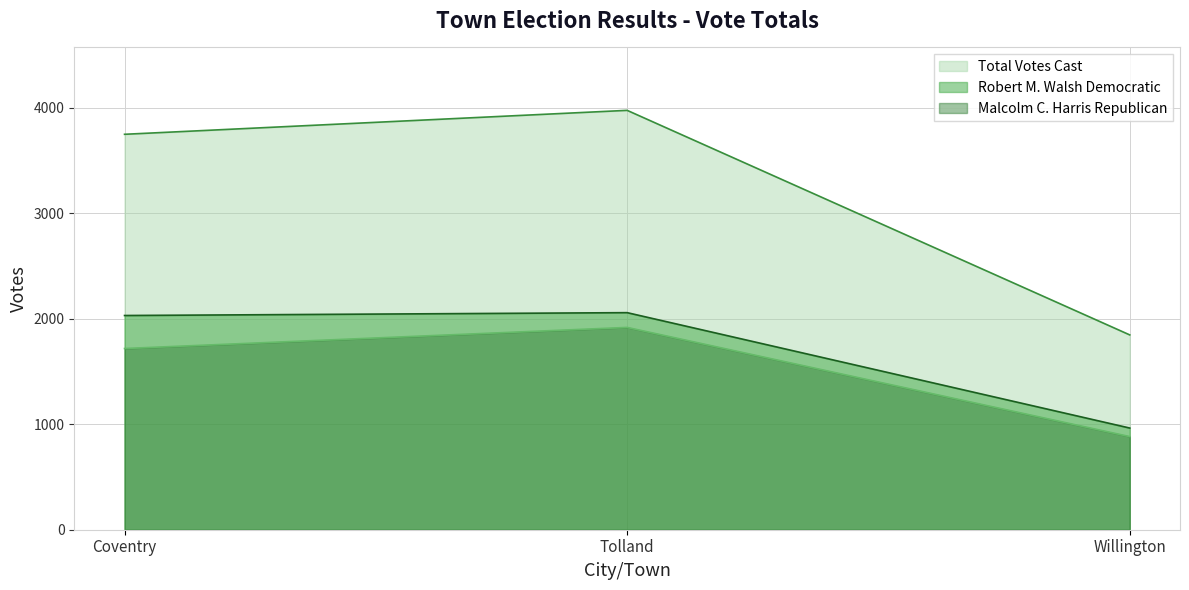

Reading left to right, transcribe all the data shown in this chart.

Robert M. Walsh Democratic: 2031	2058	964
Malcolm C. Harris Republican: 1718	1918	883
Total Votes Cast: 3749	3976	1847